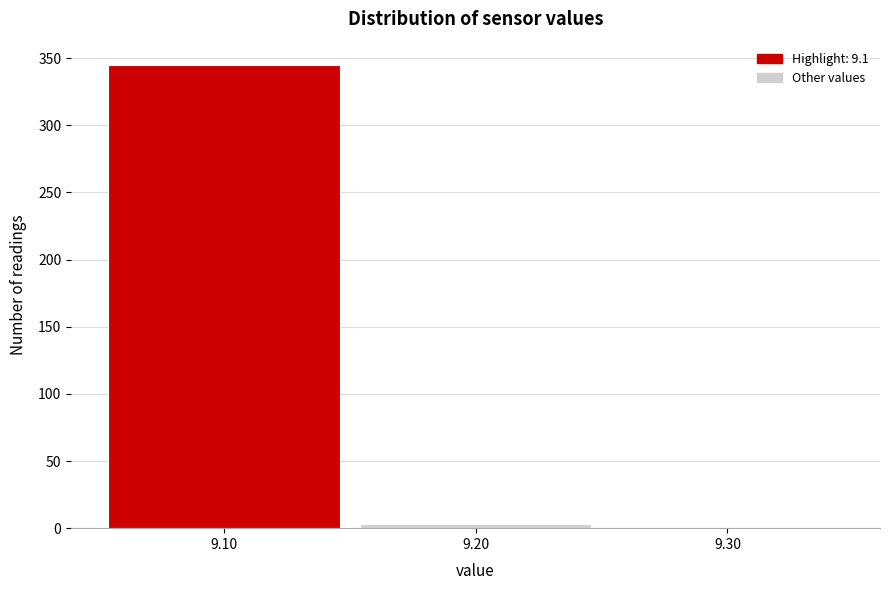

Over which range of the x-axis is the bar tallest?

9.05 to 9.15